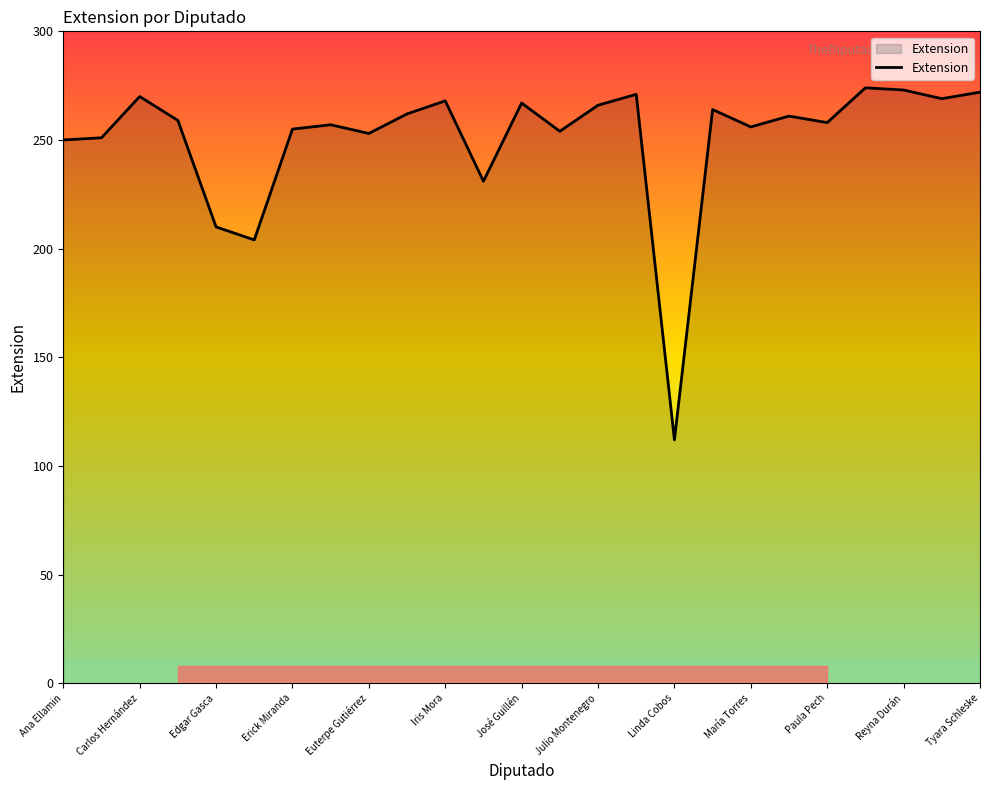

What is the greatest value displayed?

274